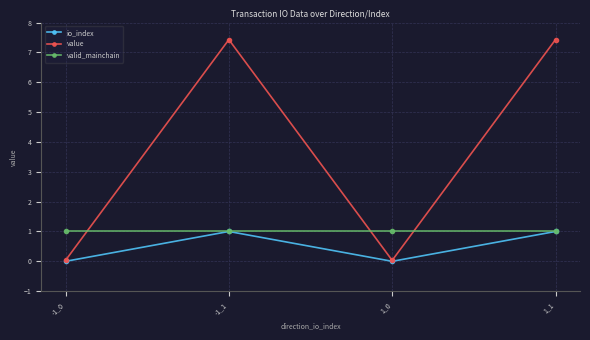

What is the value of the value point at the 2nd from the left?

7.4